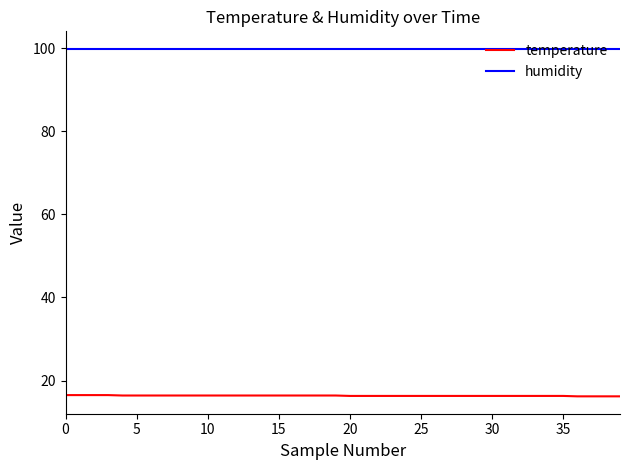

What is the maximum value for temperature?

16.5